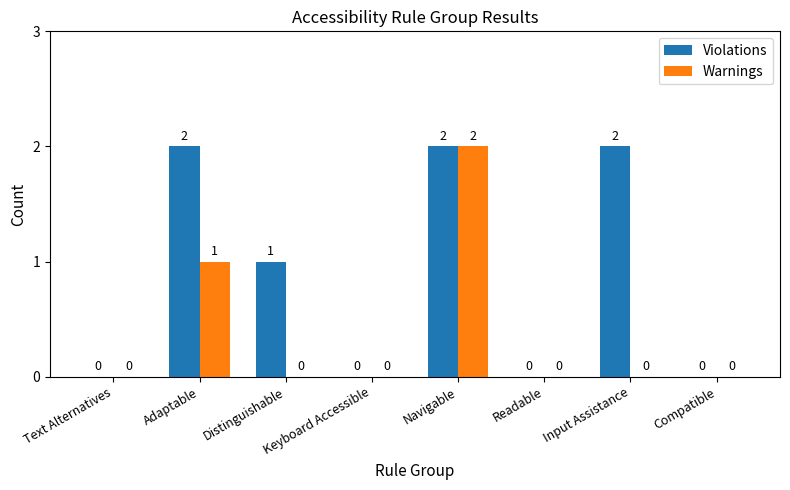

Between Adaptable and Input Assistance, which series saw the biggest shift?

Warnings